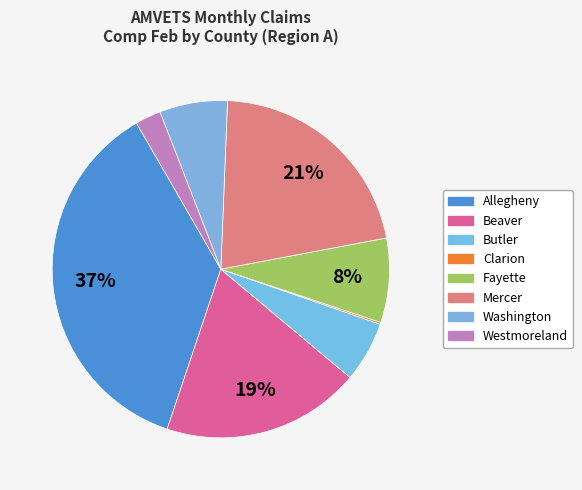

What percentage is the Mercer slice, to the nearest percent?

21%